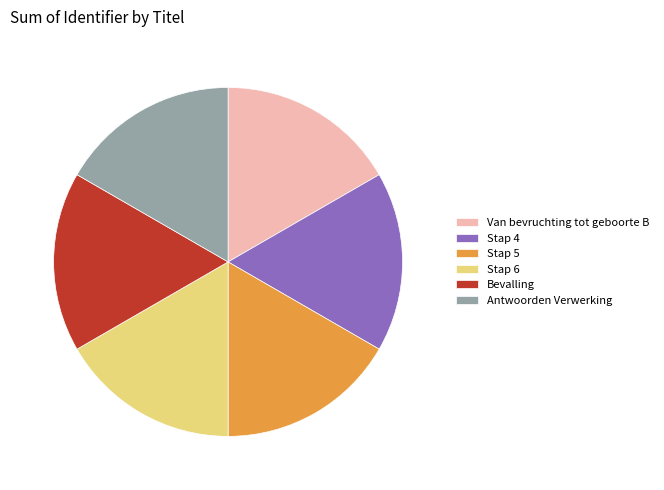

Is there a majority slice in this chart?

No